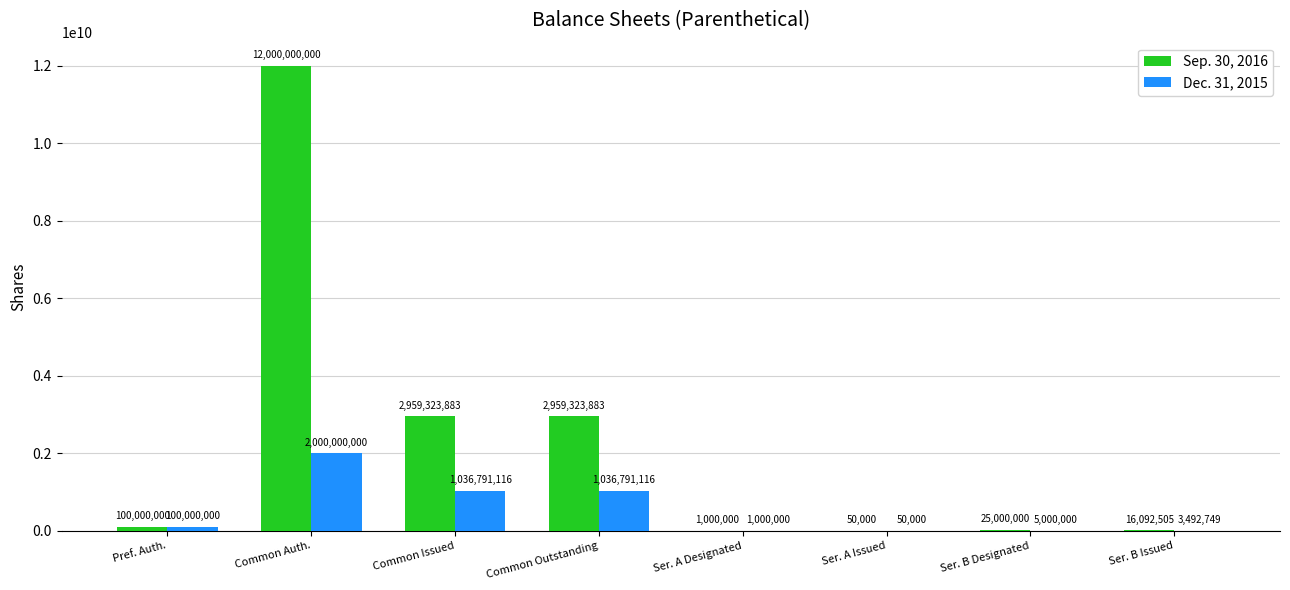

Which series changed the most between Common Outstanding and Ser. A Designated?

Sep. 30, 2016